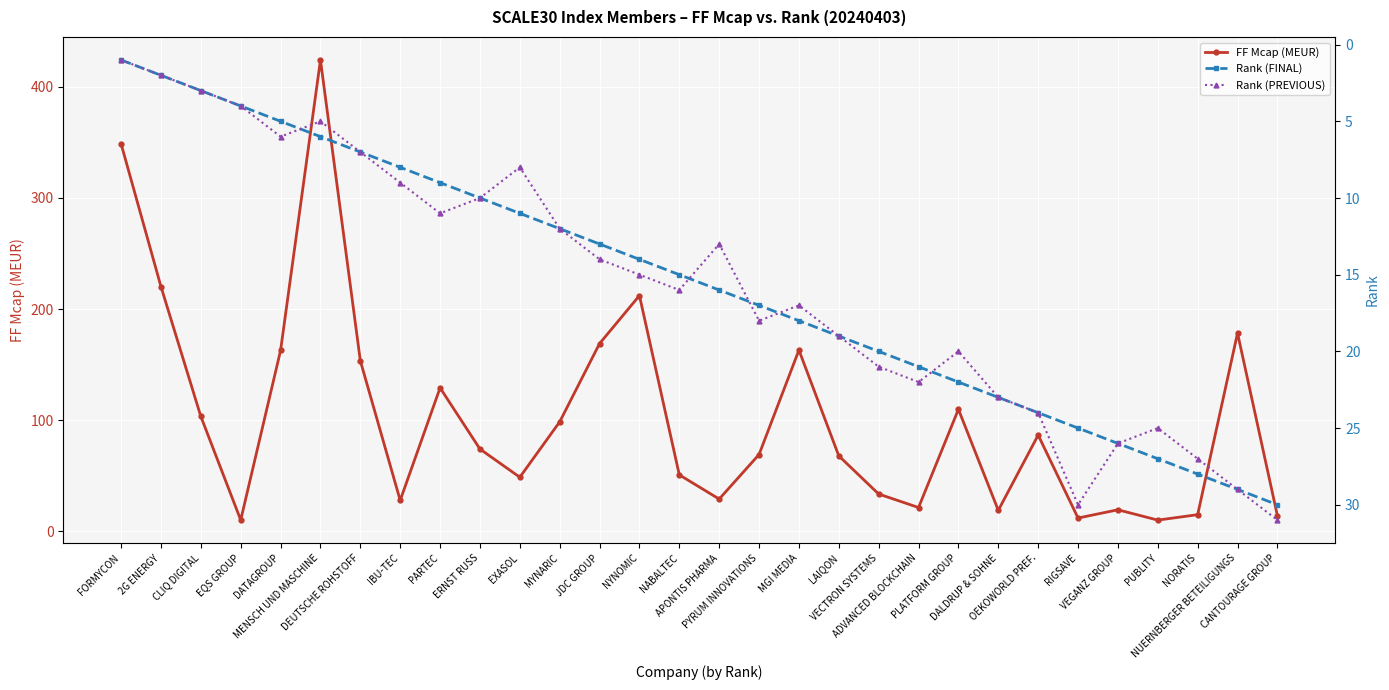

How many lines are shown in the chart?

3